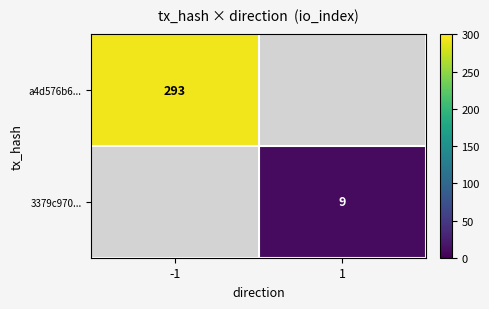

The value of 3379c970... at 1 is 9. True or false?

True